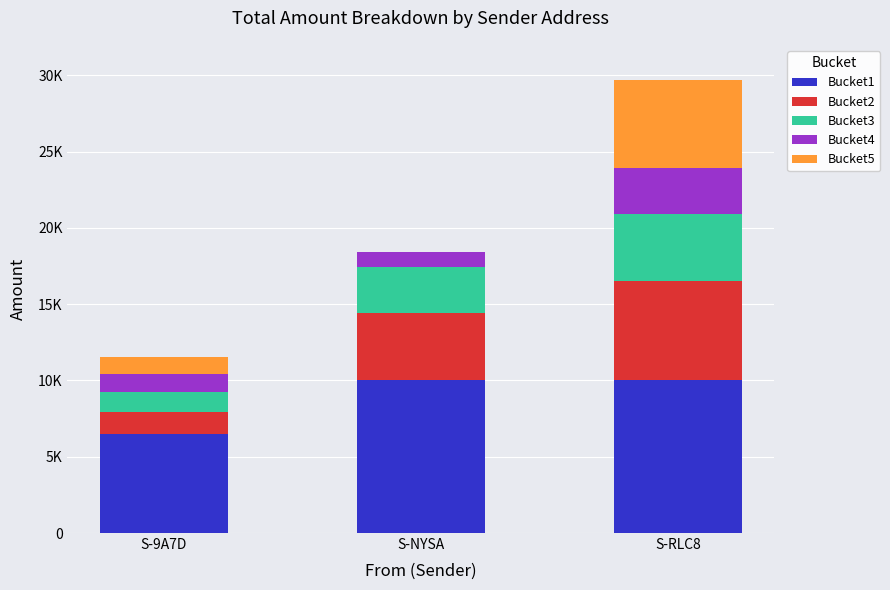

The Bucket4 series shows 3001 at S-RLC8. True or false?

True